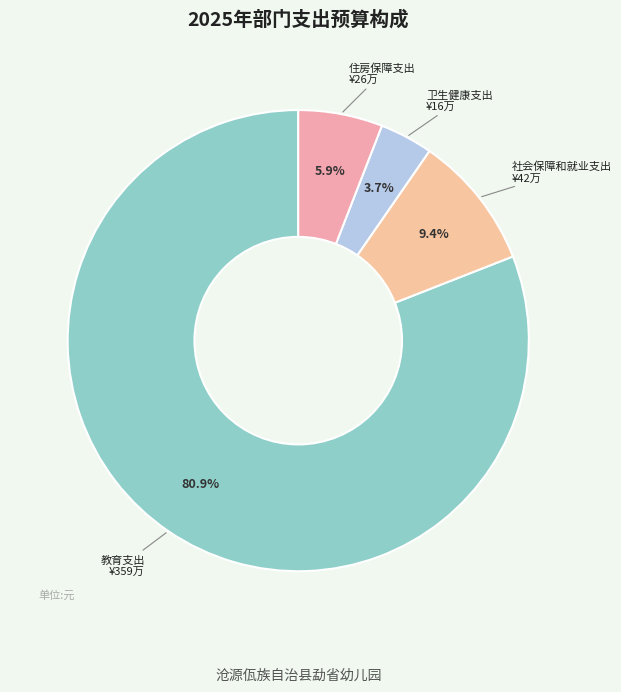

To the nearest percent, what is the difference between the largest and smallest slice percentages?

77%